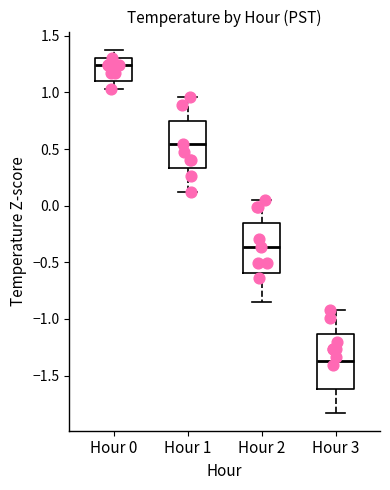

Where does the upper whisker of the box for Hour 0 end on the y-axis? The values are not printed on the chart, so give them approximately, as read against the axis.

1.40